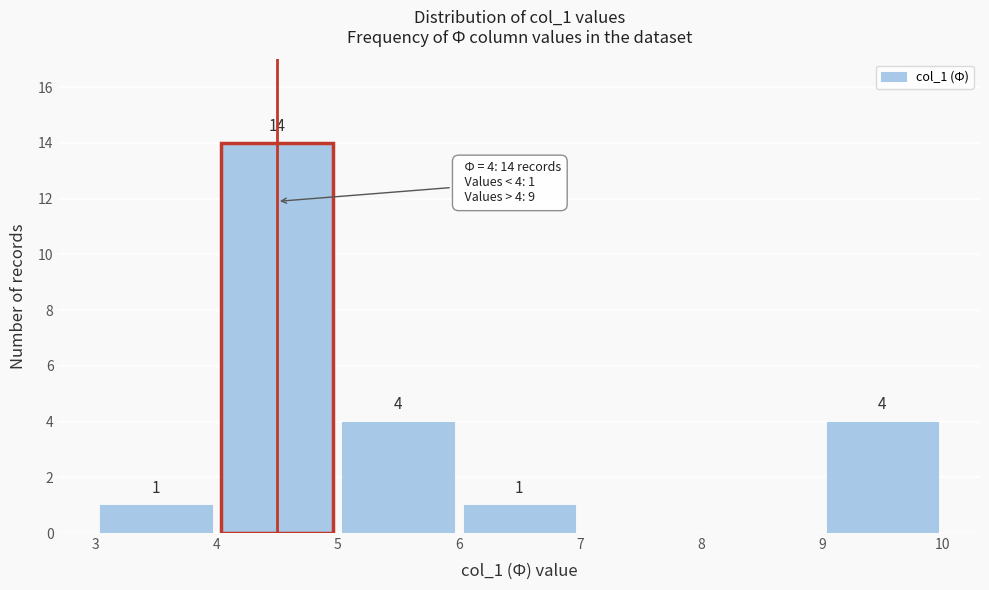

Which range on the x-axis has the tallest bar?

4 to 5